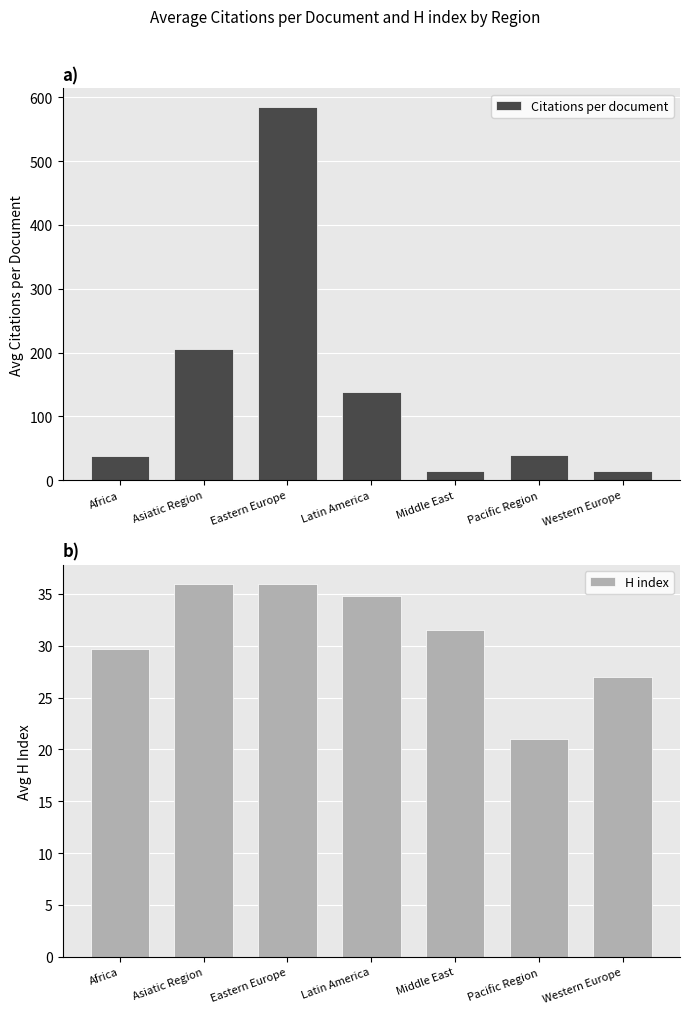

How many values in the Citations per document series are below 39?

3